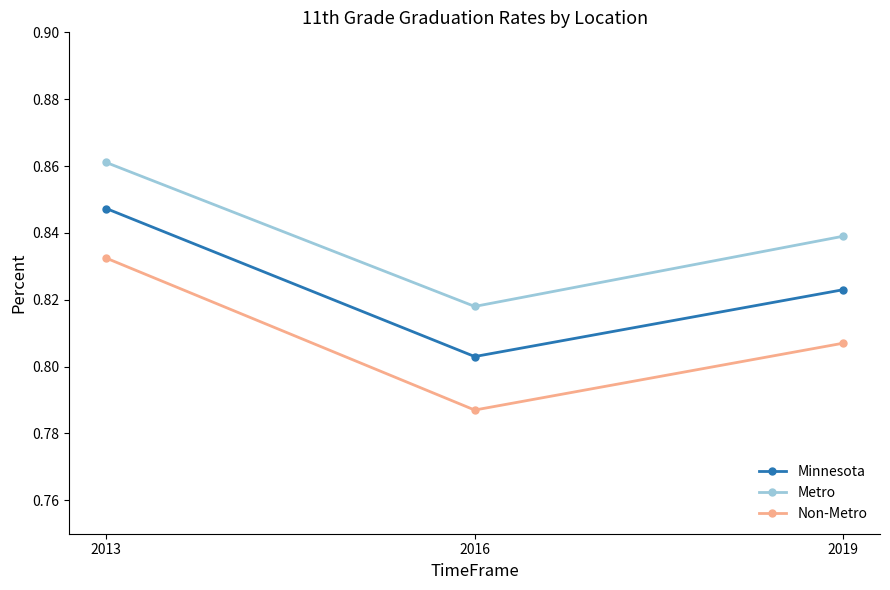

Which series has the widest spread of values?

Non-Metro